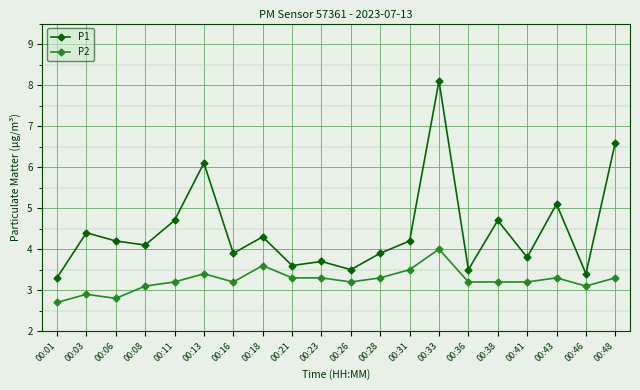

Is this an area chart (filled region under the line)?

No